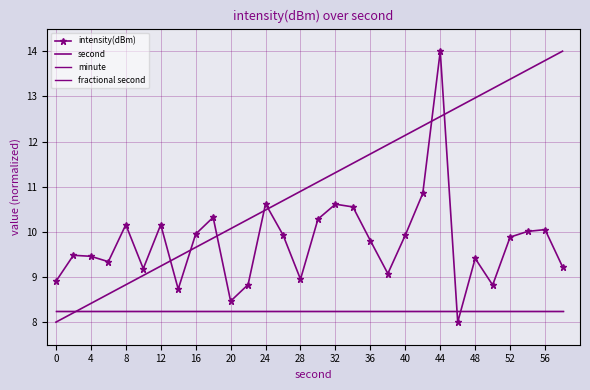

Which series has the largest total across all categories?

second